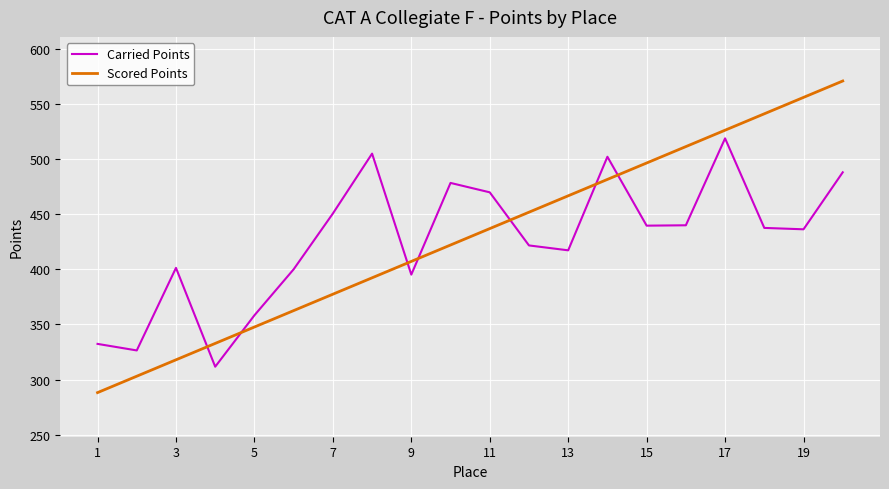

List the series in order of their peak value, highest first.

Scored Points, Carried Points